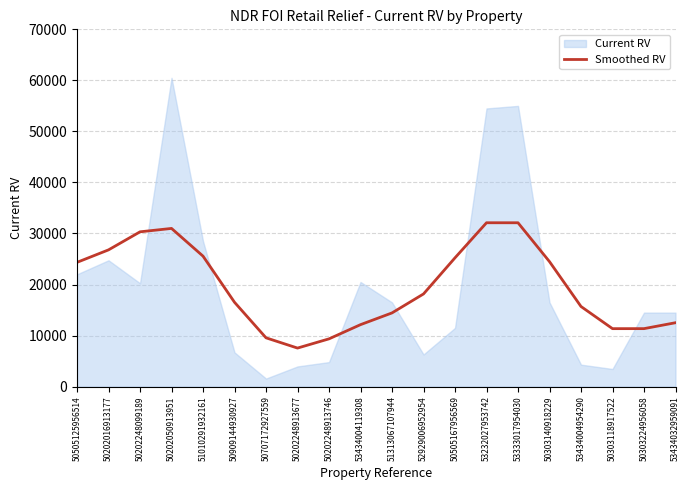

Does the chart display data point markers on the line(s)?

No